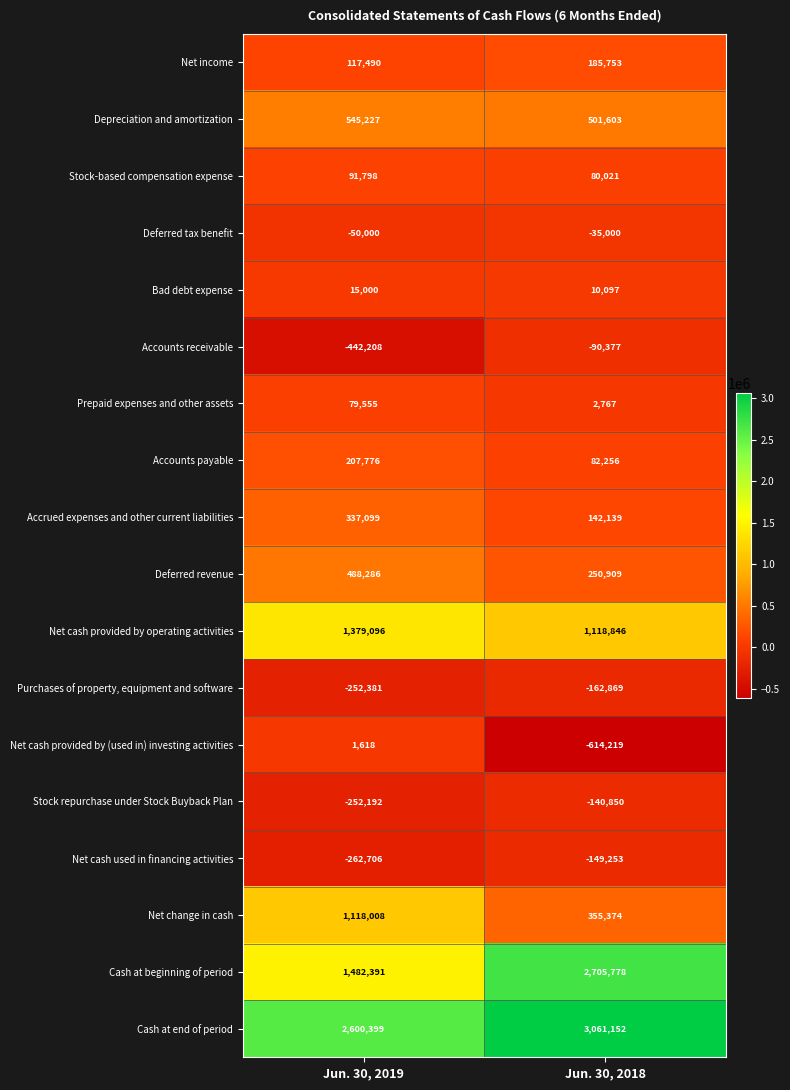

What is the smallest value displayed?

-614219